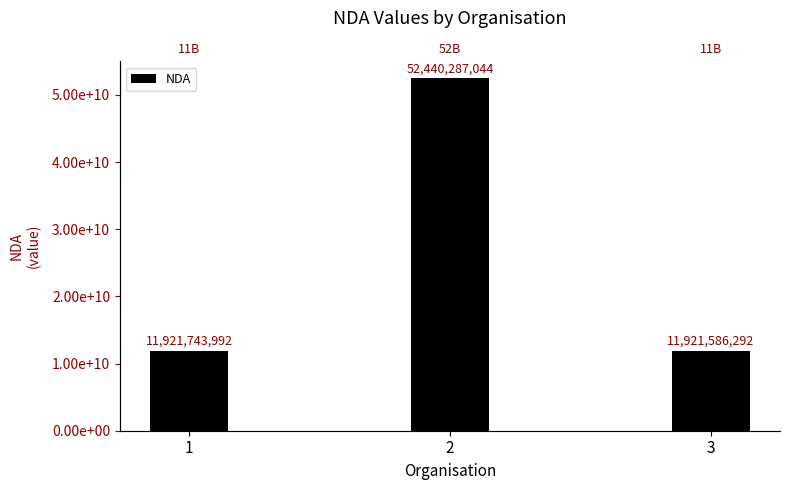

Reading left to right, extract all data points from this chart.

1=11921743992	2=52440287044	3=11921586292